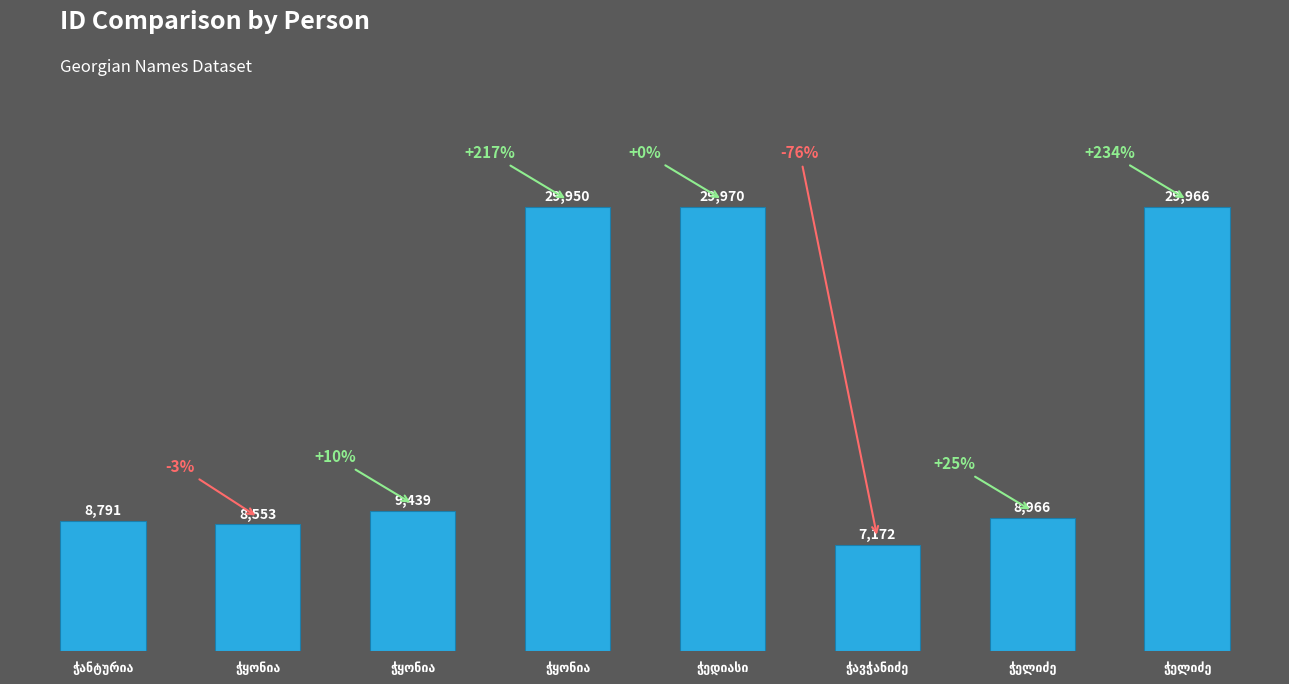

The value at ჭანტურია is 8791. True or false?

True